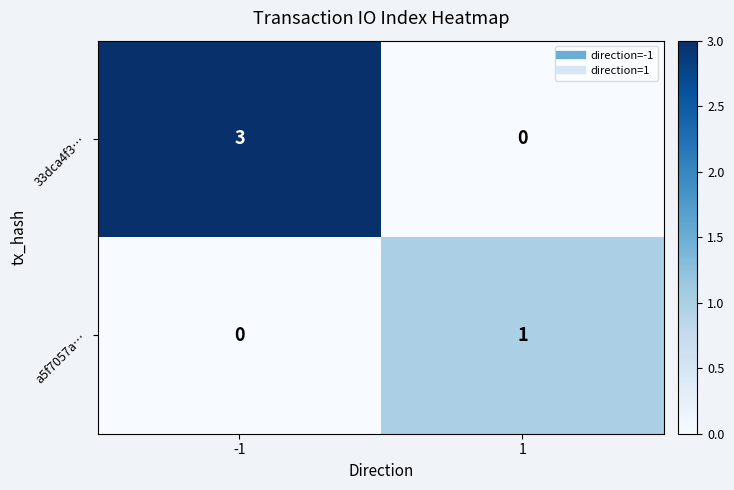

How many categories are shown in the chart?

2